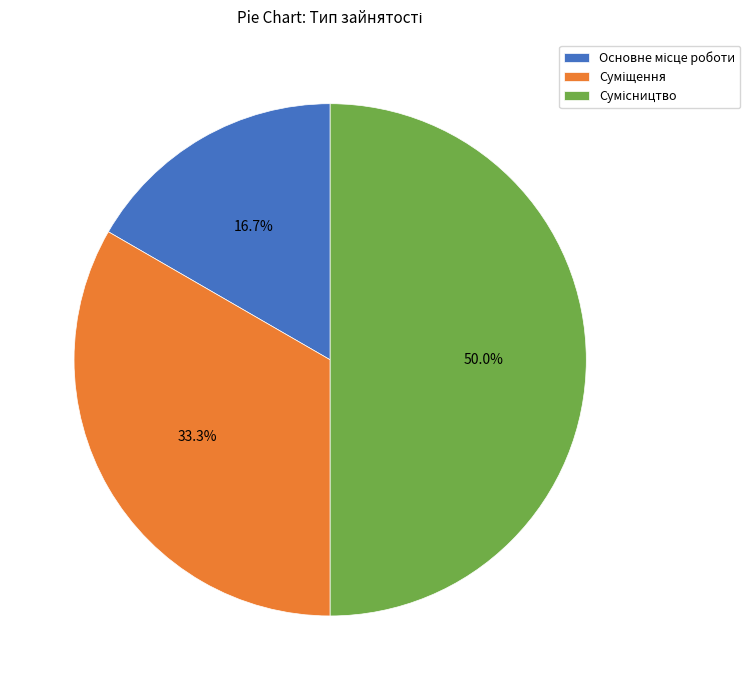

To the nearest percent, what is the combined percentage of Сумісництво and Основне місце роботи?

67%